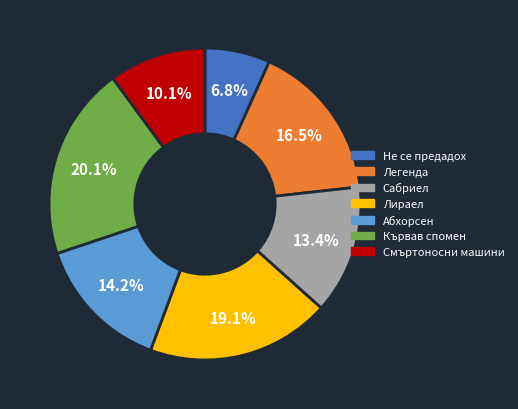

How many segments does this pie chart have?

7